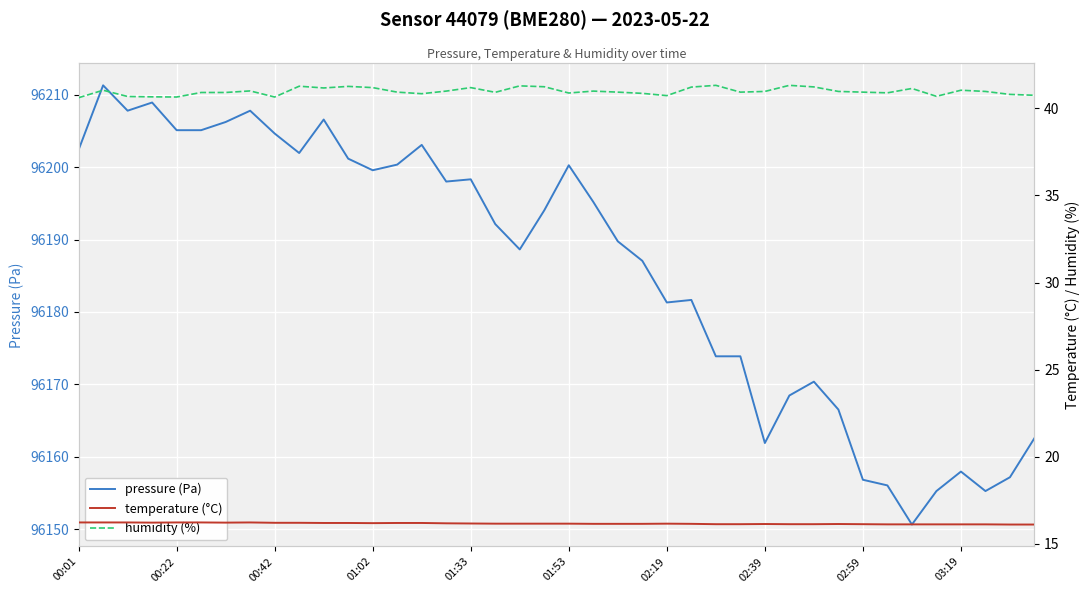

What position from the left is 17?

18